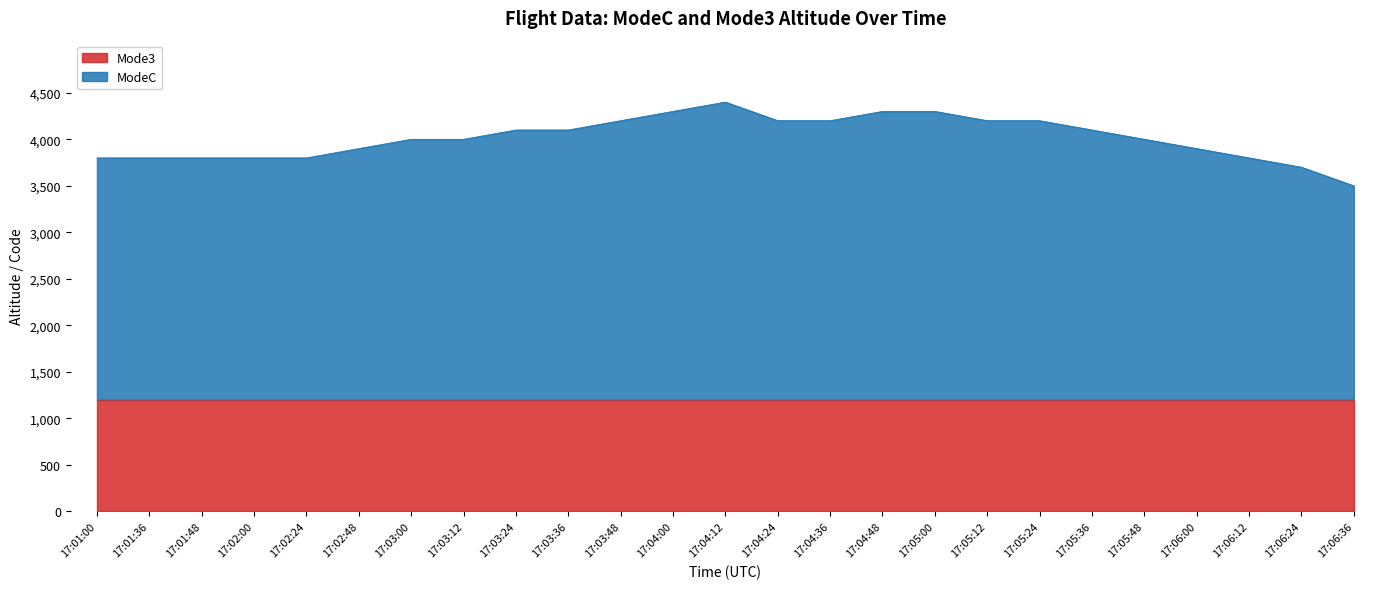

Reading left to right, list all the values displayed in this chart.

17:01:00=3800	17:01:36=3800	17:01:48=3800	17:02:00=3800	17:02:24=3800	17:02:48=3900	17:03:00=4000	17:03:12=4000	17:03:24=4100	17:03:36=4100	17:03:48=4200	17:04:00=4300	17:04:12=4400	17:04:24=4200	17:04:36=4200	17:04:48=4300	17:05:00=4300	17:05:12=4200	17:05:24=4200	17:05:36=4100	17:05:48=4000	17:06:00=3900	17:06:12=3800	17:06:24=3700	17:06:36=3500